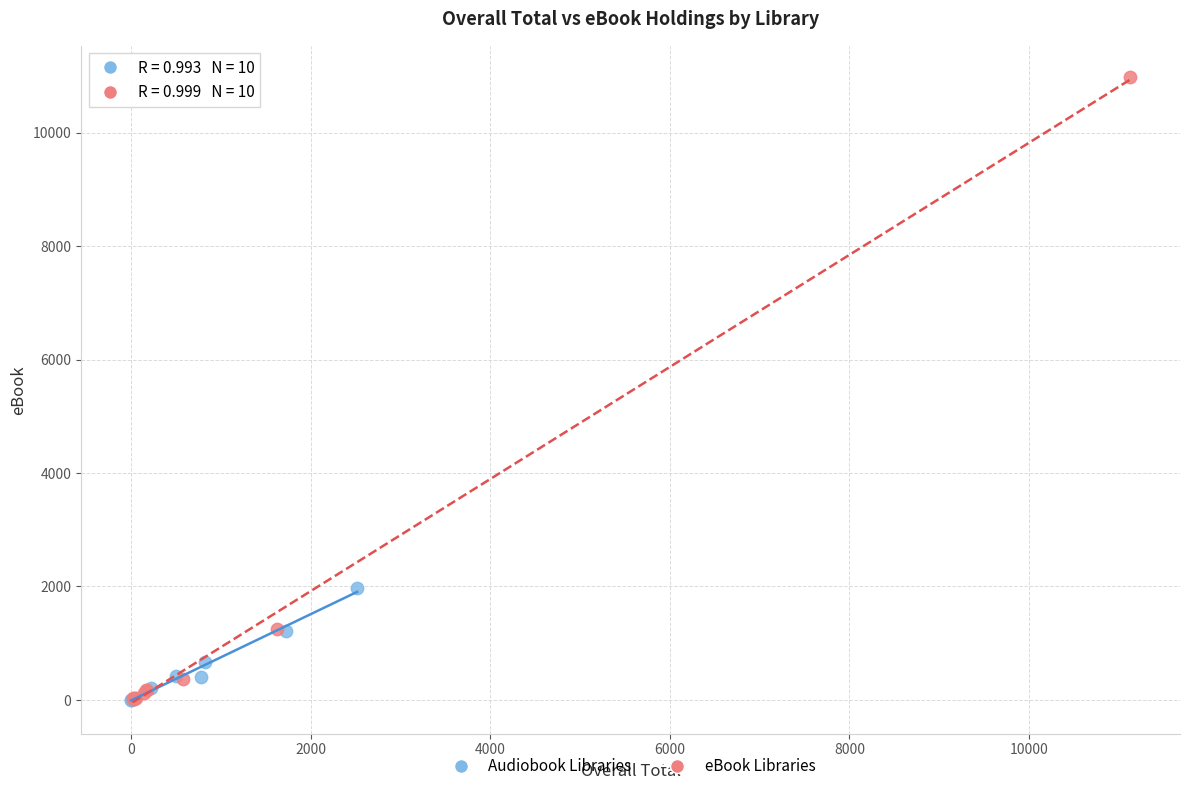

Which series has the widest spread of Y values?

eBook Libraries